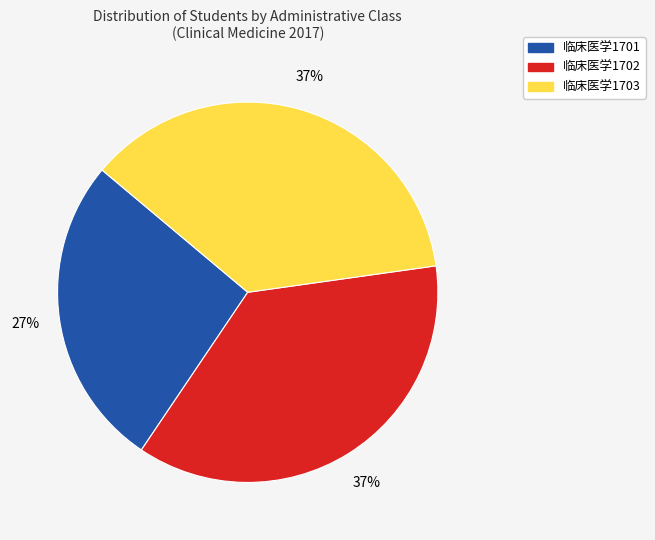

To the nearest percent, what is the difference between the largest and smallest slice percentages?

10%